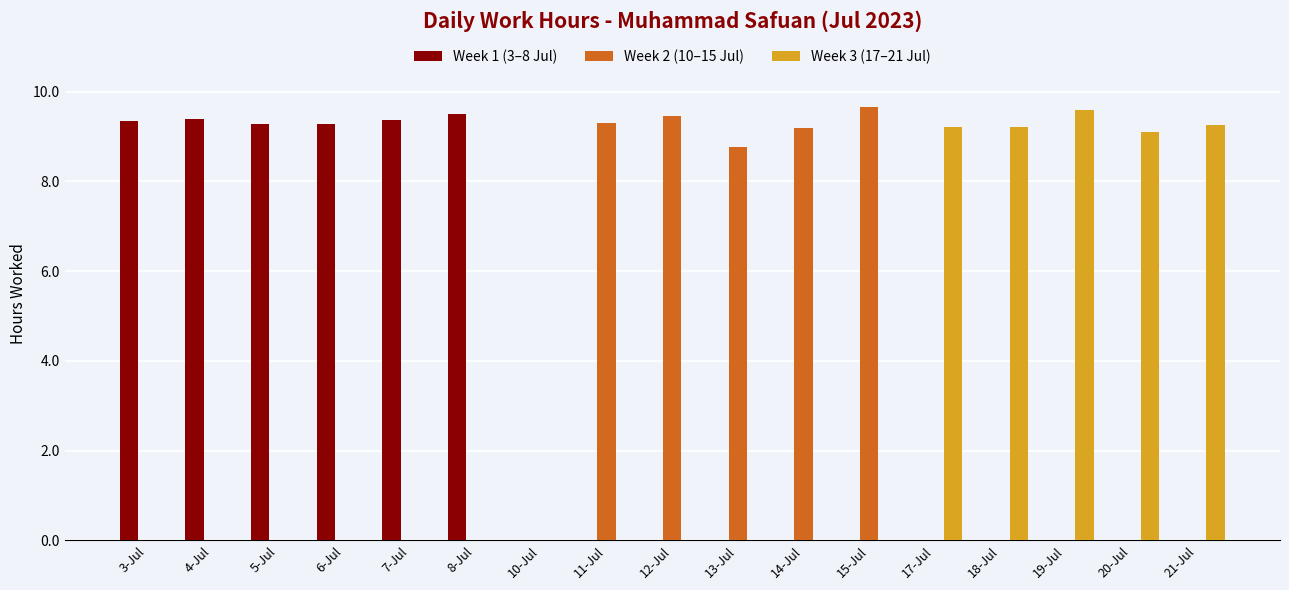

Which series has the largest total across all categories?

Week 1 (3–8 Jul)